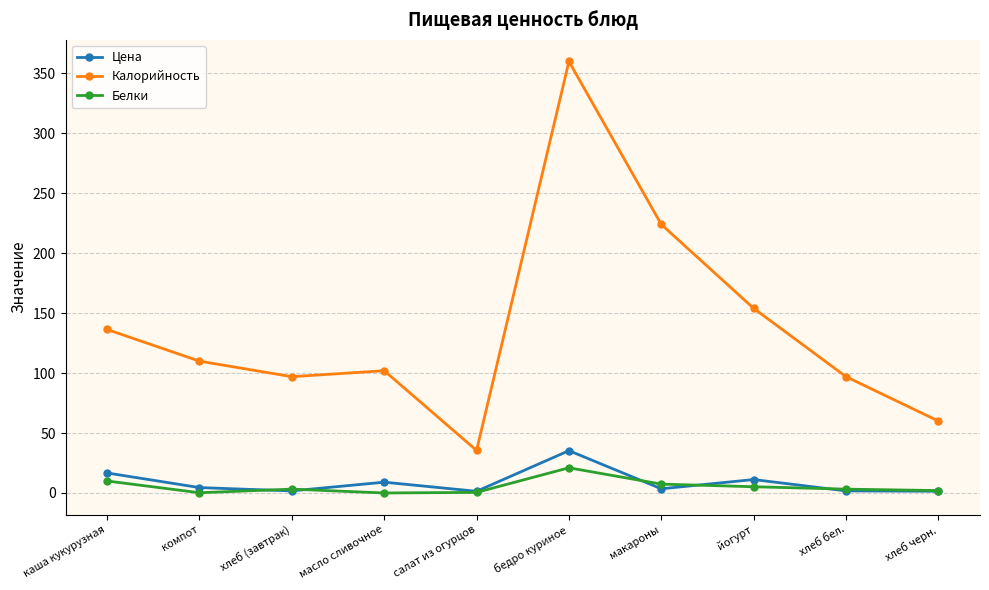

What is the label of the 6th point from the right?

салат из огурцов